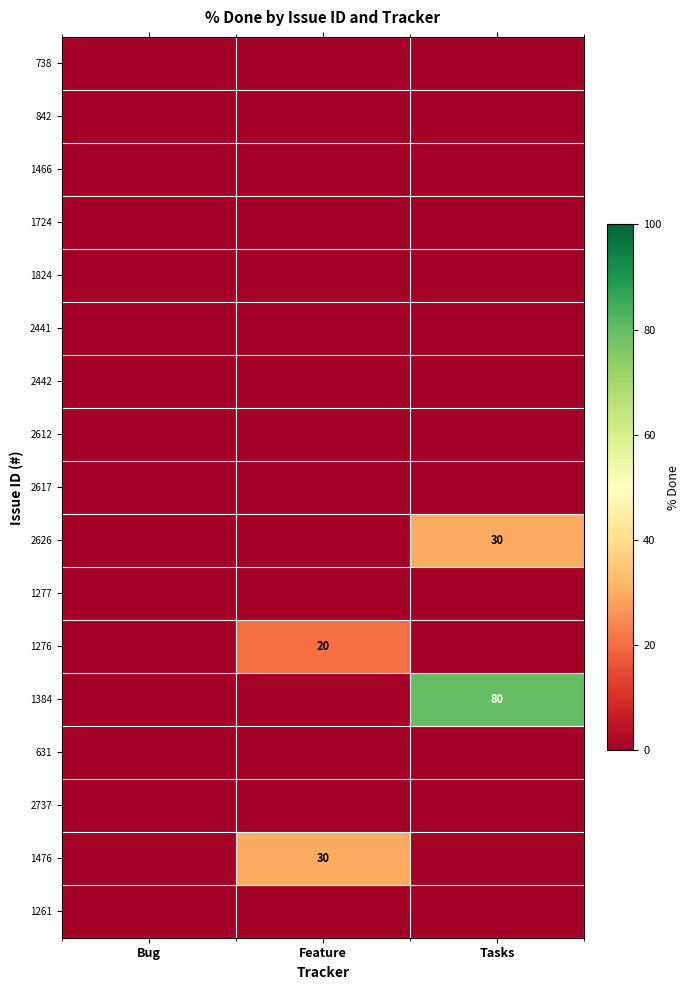

What is the total value across all series at Feature?

50